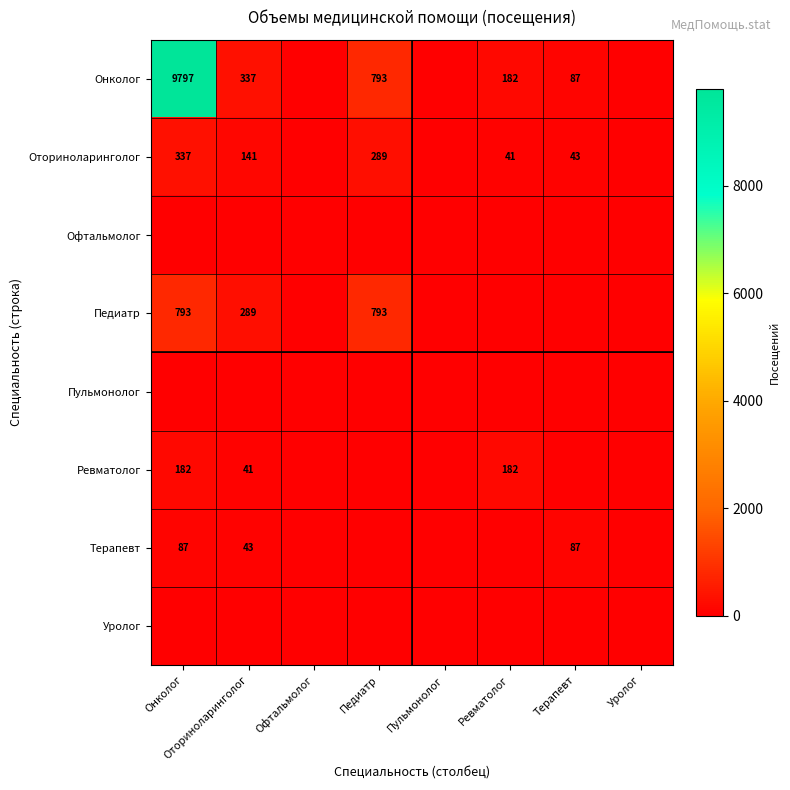

The Онколог series shows 182 at Ревматолог. True or false?

True